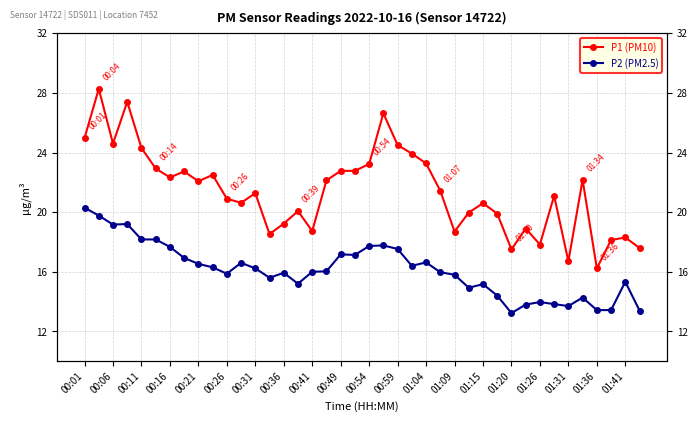

Reading right to left, what are all the values shown in this chart?

P1 (PM10): 17.6	18.3	18.1	16.2	22.2	16.7	21.1	17.8	18.9	17.5	19.9	20.6	20.0	18.7	21.4	23.3	23.9	24.5	26.6	23.2	22.8	22.8	22.1	18.7	20.1	19.2	18.5	21.3	20.6	20.9	22.5	22.1	22.7	22.3	22.9	24.3	27.4	24.6	28.3	25.0
P2 (PM2.5): 13.4	15.3	13.4	13.4	14.3	13.7	13.8	14.0	13.8	13.2	14.4	15.2	14.9	15.8	16.0	16.6	16.4	17.5	17.8	17.7	17.1	17.2	16.0	16.0	15.2	15.9	15.6	16.2	16.6	15.9	16.3	16.5	16.9	17.7	18.2	18.2	19.2	19.2	19.8	20.3